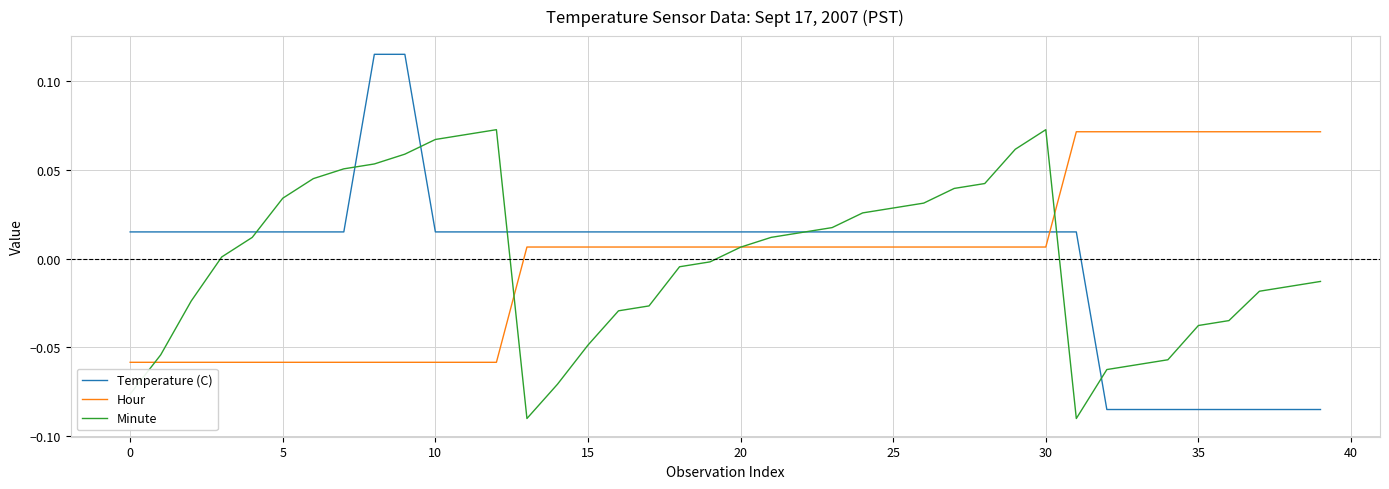

Which series has the largest range (max minus min)?

Temperature (C)